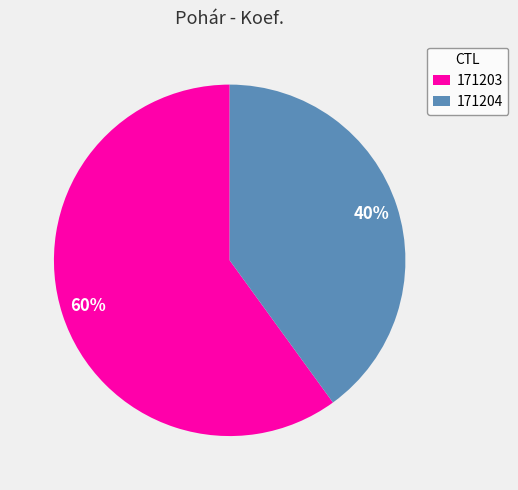

True or false: 171204 accounts for 40% of the total.

True